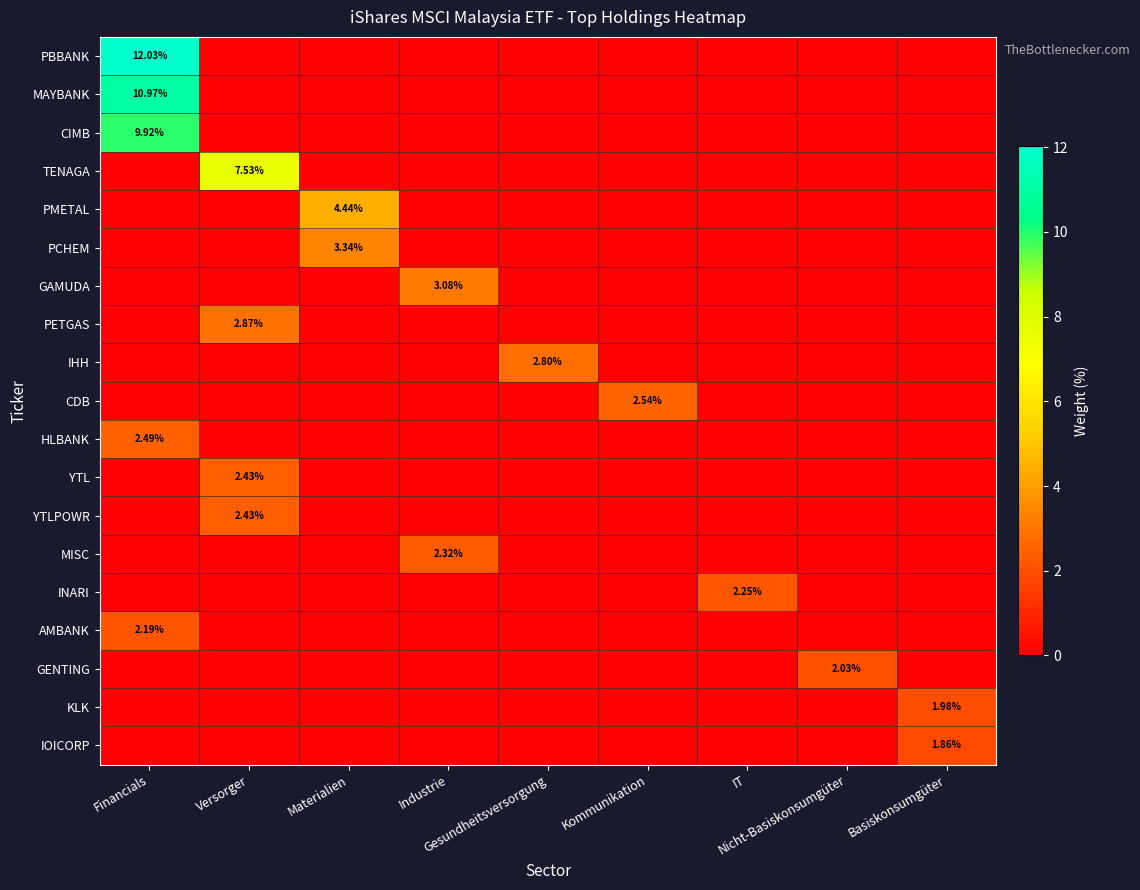

What is the difference between the highest and lowest values at Kommunikation?

2.5